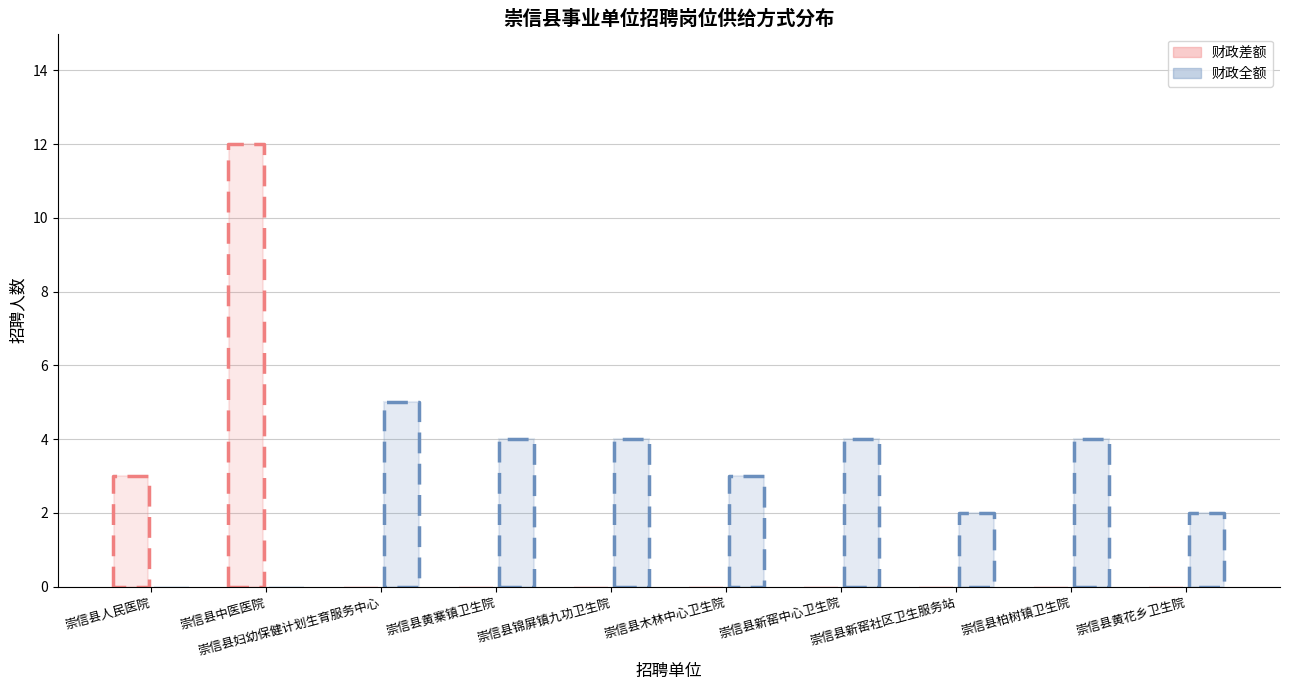

How many data points in 财政全额 are less than 4?

5